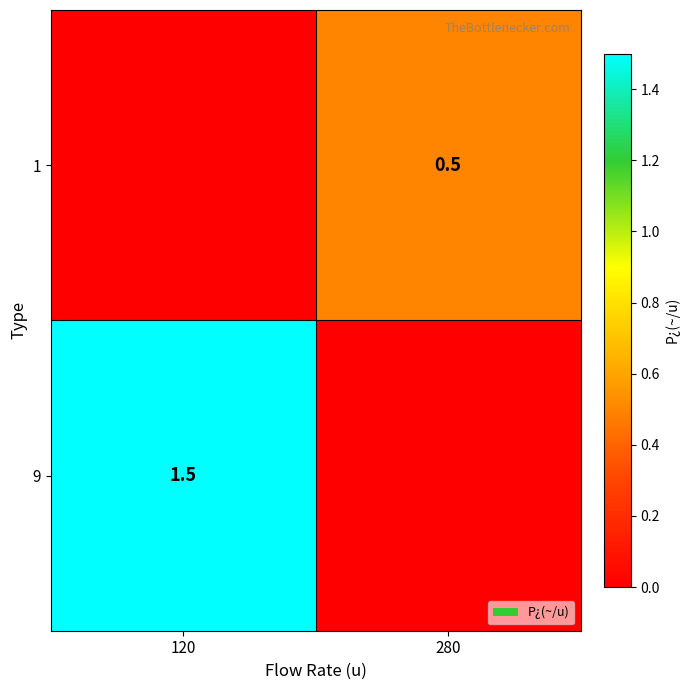

True or false: 9 has a value of 1.5 at 120.

True